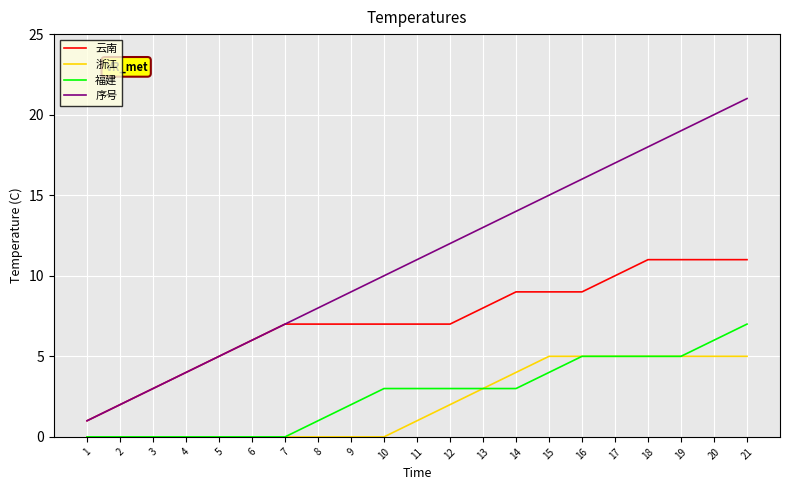

Which series has the largest total across all categories?

序号